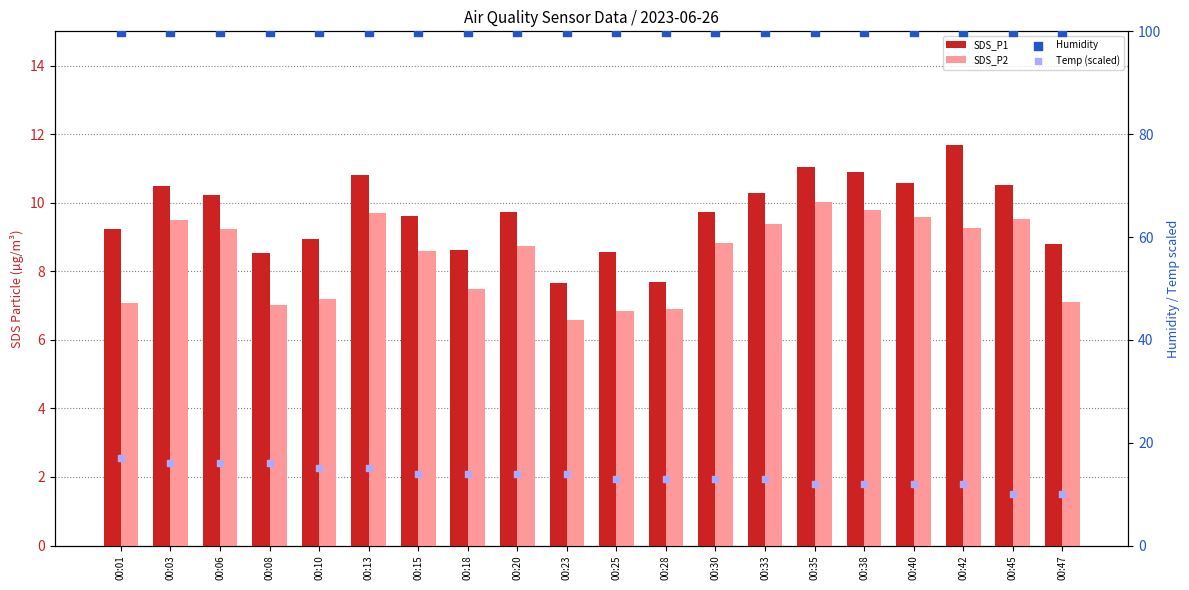

What is the total value across all series at 00:18?

130.0